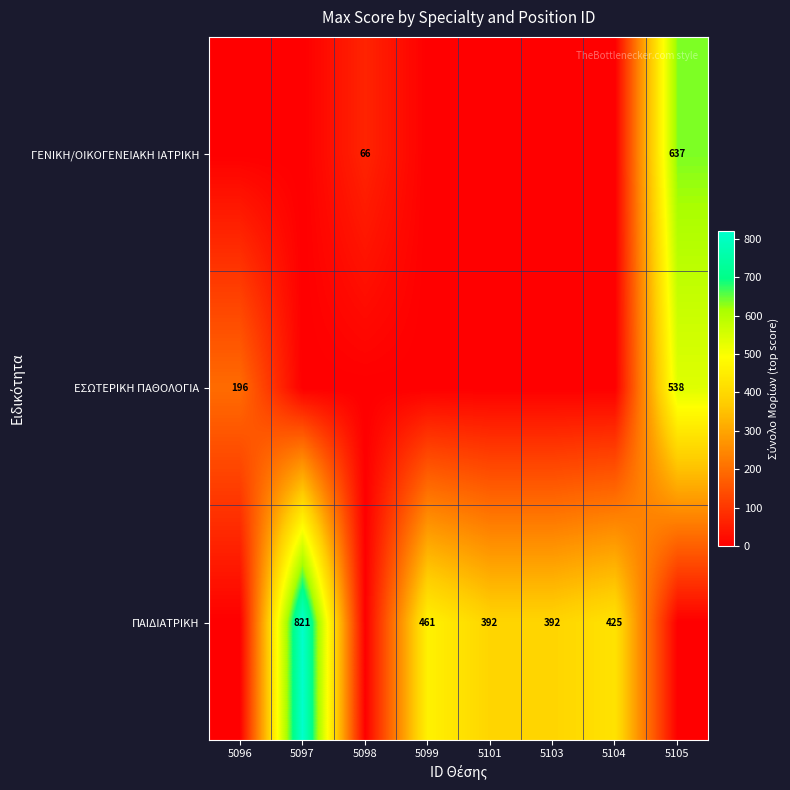

The ΓΕΝΙΚΗ/ΟΙΚΟΓΕΝΕΙΑΚΗ ΙΑΤΡΙΚΗ series shows 66 at 5098. True or false?

True